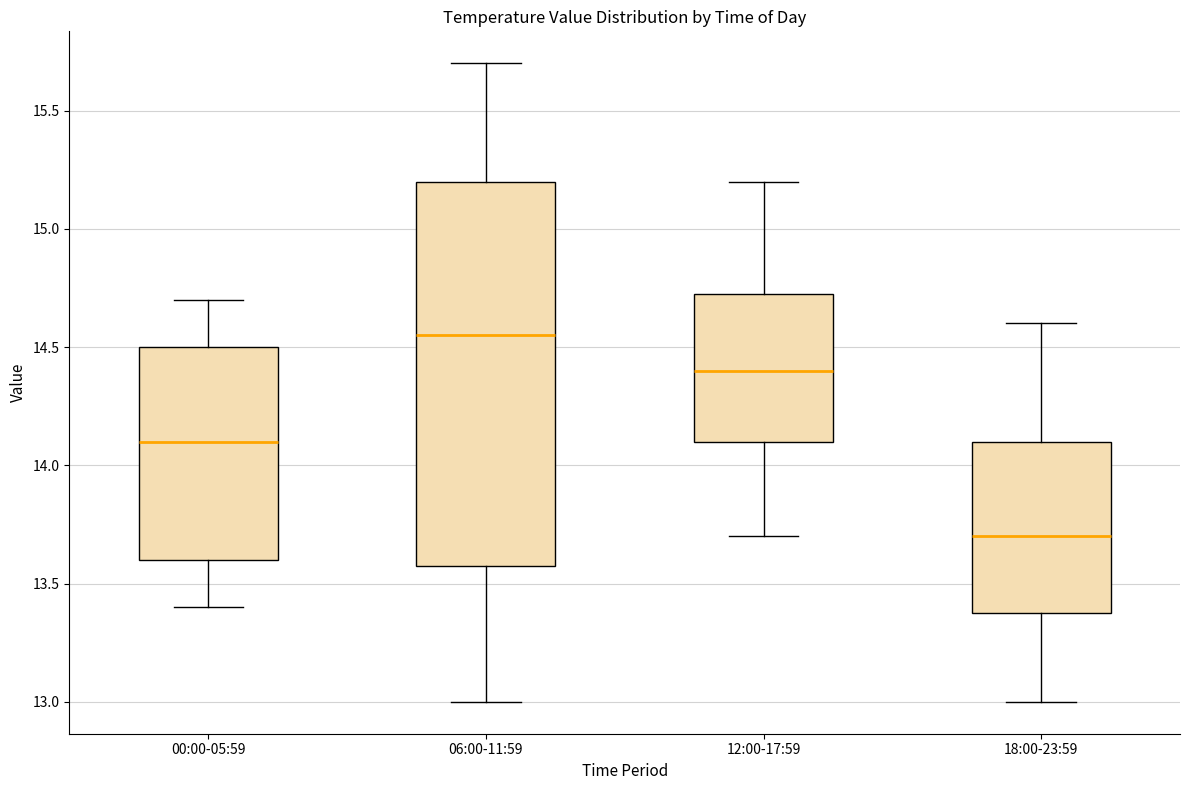

Reading left to right, read every box against the y-axis: the position of its median line, the range the box covers, and the ends of its whiskers. The values are not printed on the chart, so give them approximately, as read against the axis.

00:00-05:59: median 14.10, box 13.60 to 14.50, whiskers 13.40 to 14.70
06:00-11:59: median 14.55, box 13.60 to 15.20, whiskers 13.00 to 15.70
12:00-17:59: median 14.40, box 14.10 to 14.75, whiskers 13.70 to 15.20
18:00-23:59: median 13.70, box 13.40 to 14.10, whiskers 13.00 to 14.60